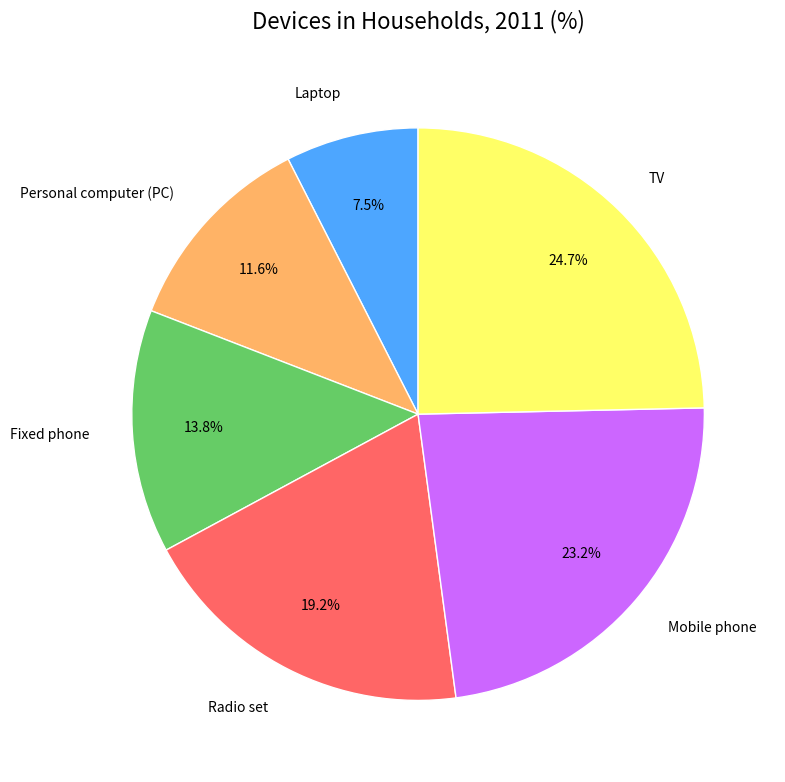

Combined, what portion of the pie is Mobile phone and Personal computer (PC)?

34.8%